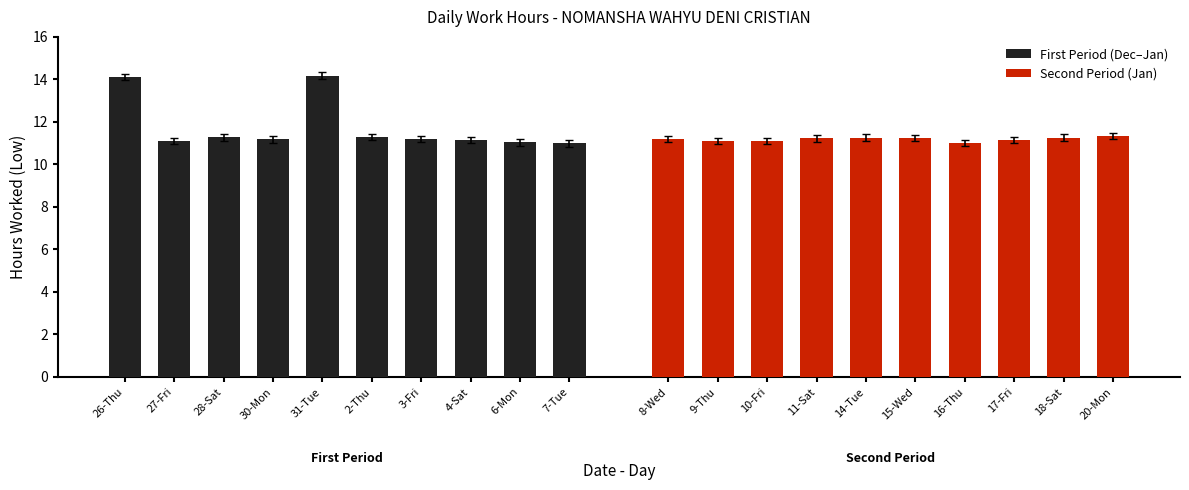

Between 30-Mon and 28-Sat, which is larger?

28-Sat